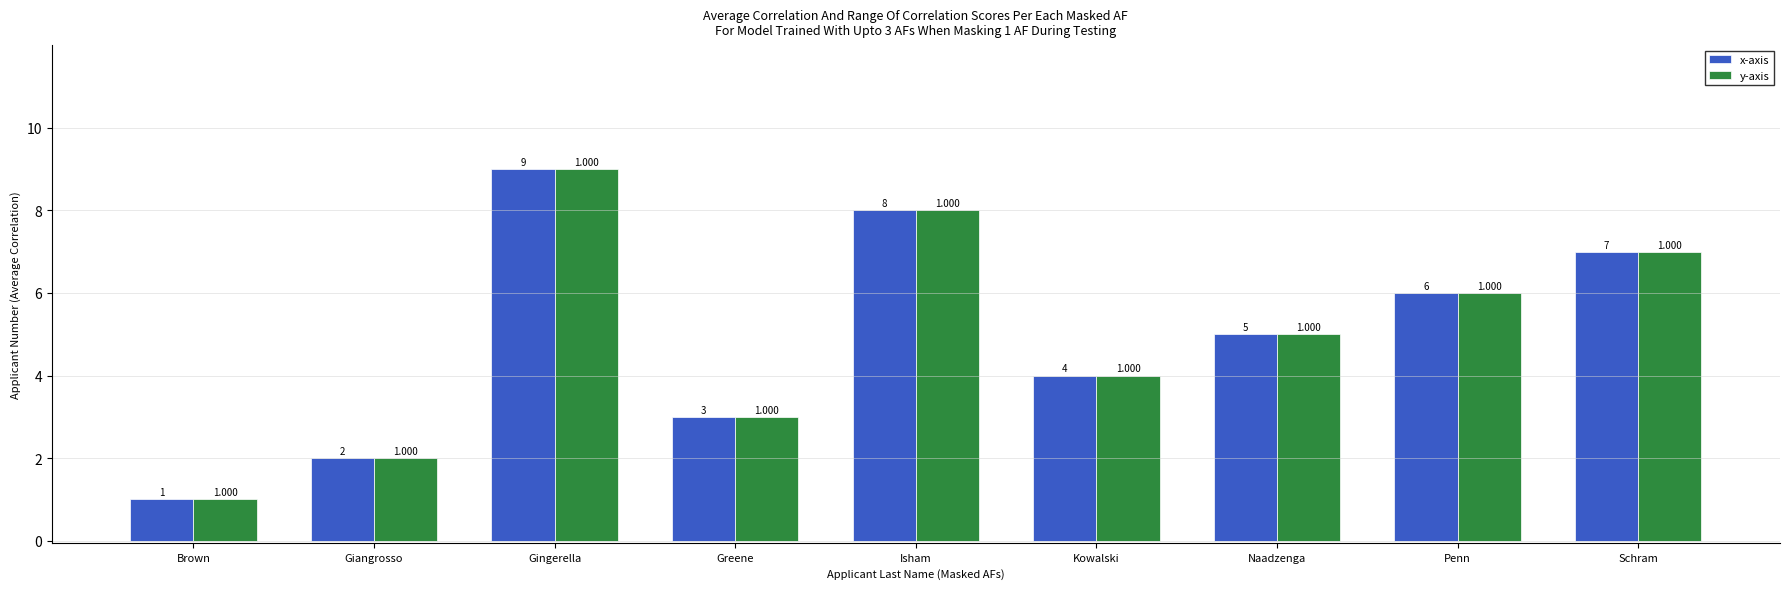

List the labels in order of x-axis value, largest first.

Gingerella, Isham, Schram, Penn, Naadzenga, Kowalski, Greene, Giangrosso, Brown